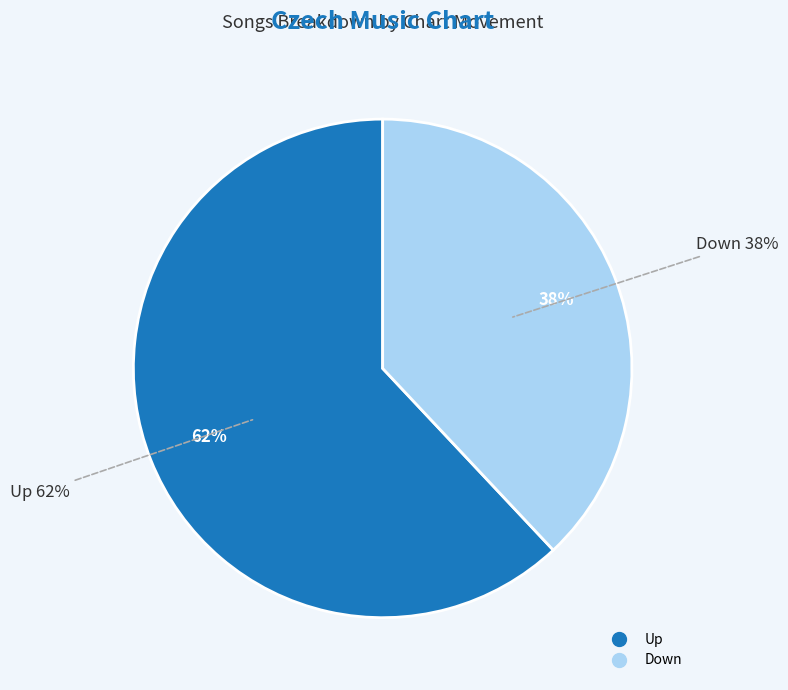

What is the largest slice in the pie chart?

Up